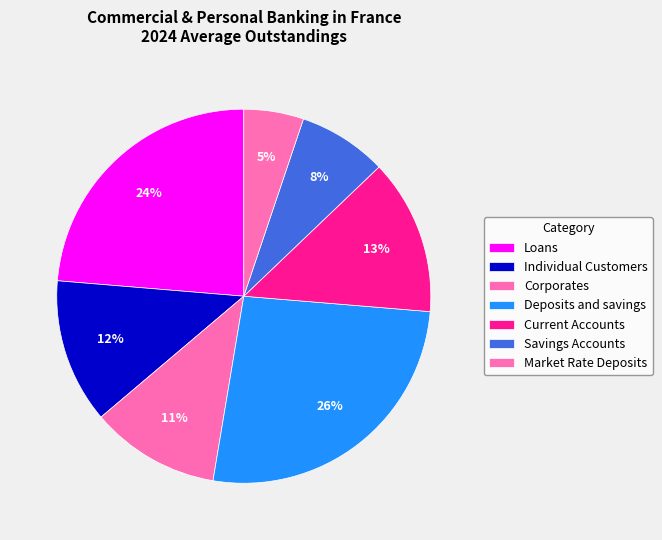

How many segments does this pie chart have?

7